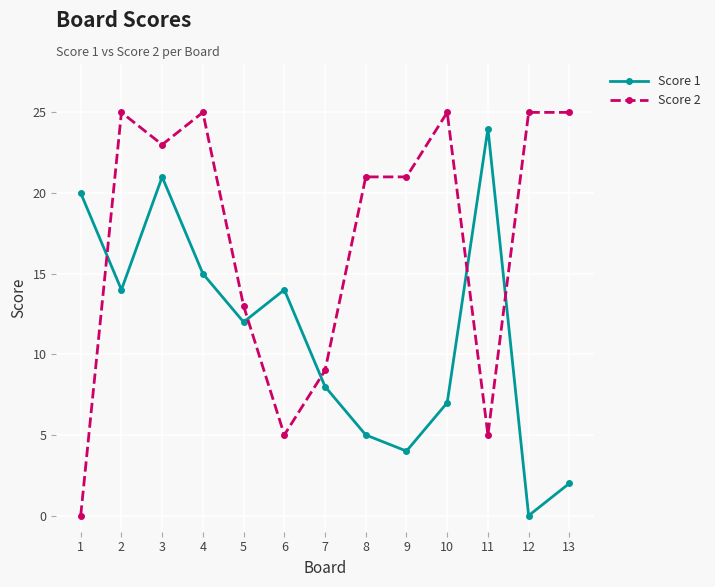

What is the value of the Score 2 point at the 13th from the left?

25